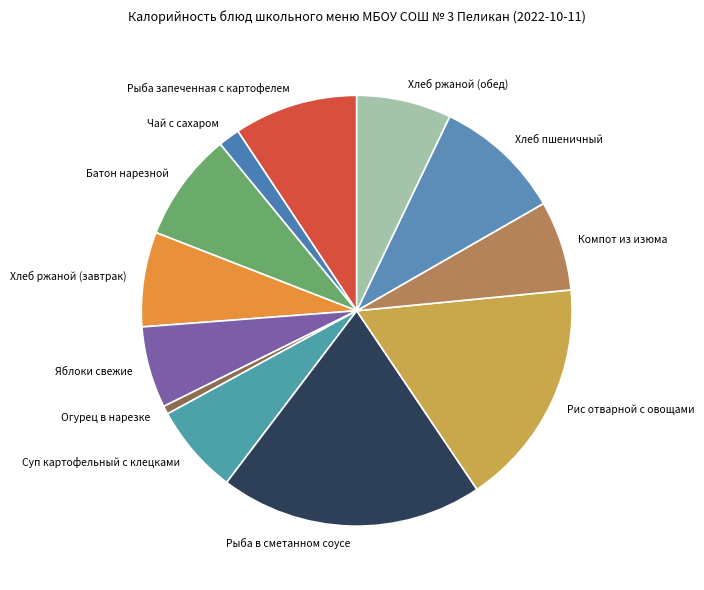

Does Огурец в нарезке account for over 50% of the chart?

No